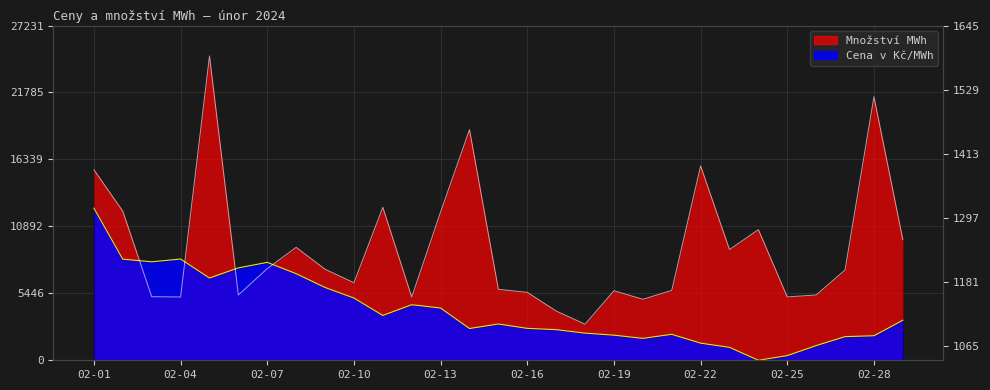

Which category has the highest value in the Cena v Kč/MWh series?

02-01